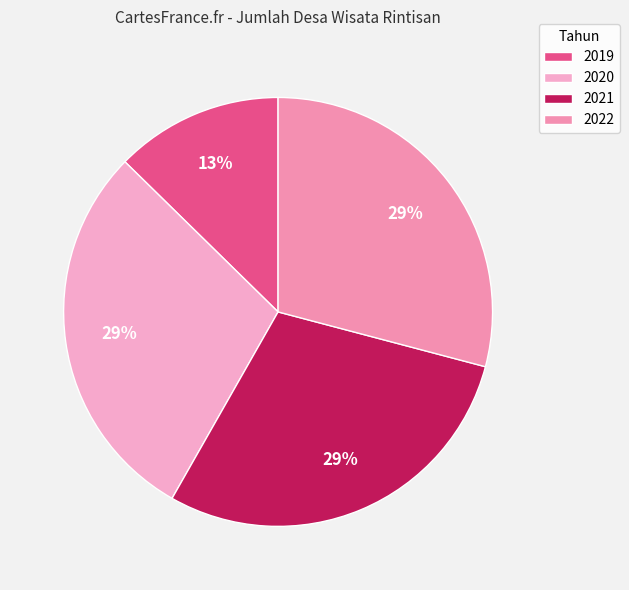

Is it true that 2021 is 29% of the pie?

True